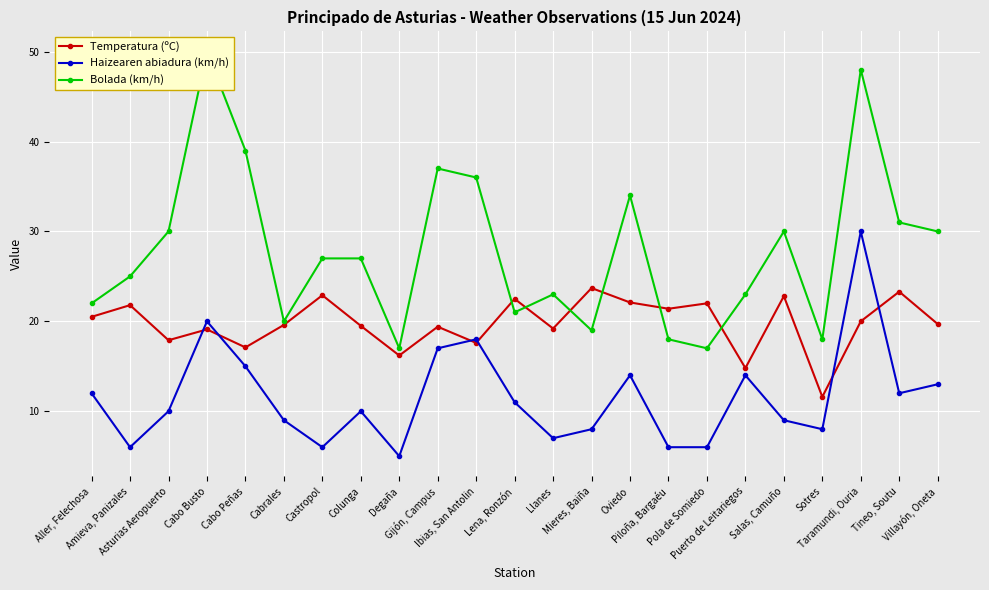

Rank the series at Piloña, Bargaéu from lowest to highest value.

Haizearen abiadura (km/h), Bolada (km/h), Temperatura (ºC)